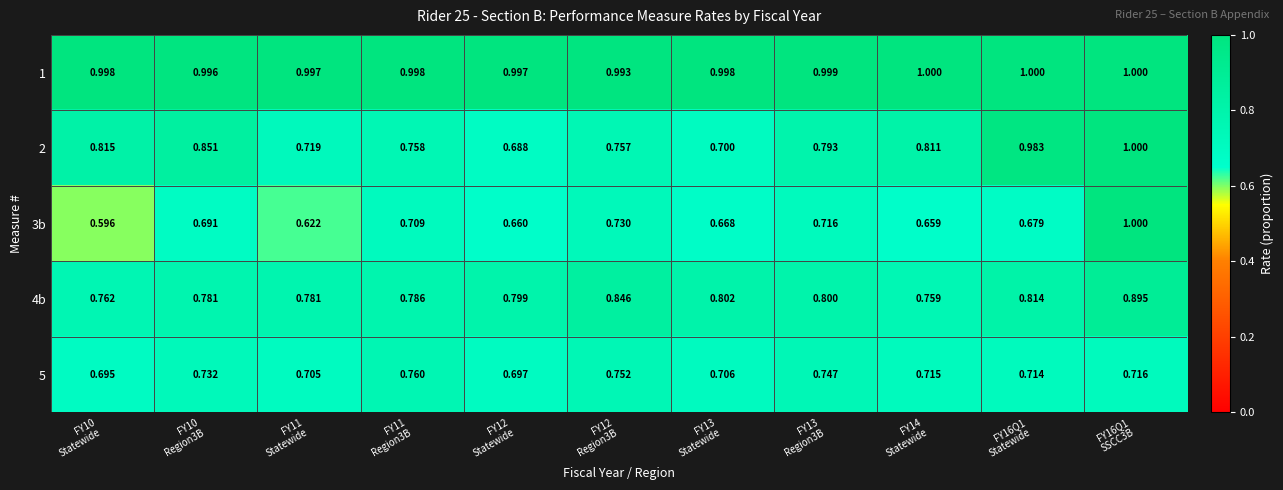

Which series has the widest spread of values?

3b